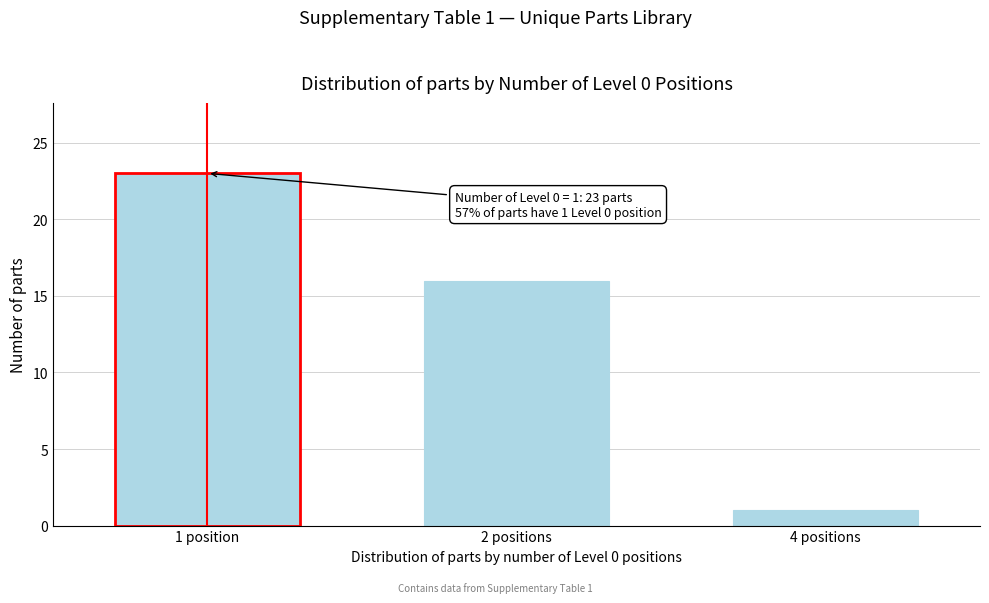

Reading left to right, transcribe all the data shown in this chart.

1 position=23	2 positions=16	4 positions=1